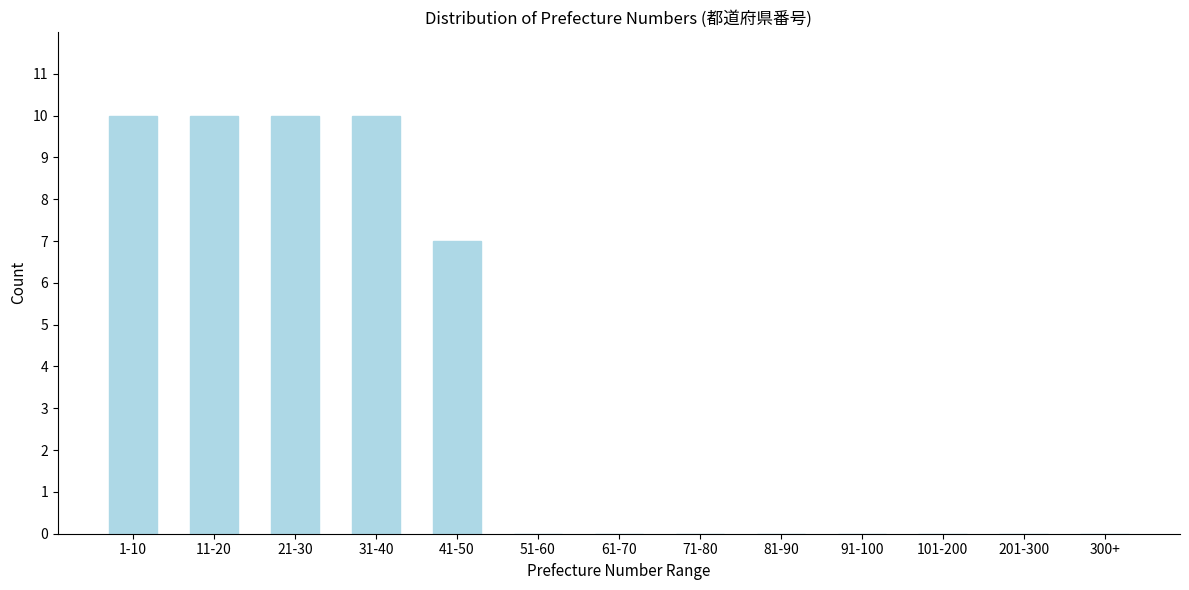

Reading right to left, what are all the values shown in this chart?

300+=0	201-300=0	101-200=0	91-100=0	81-90=0	71-80=0	61-70=0	51-60=0	41-50=7	31-40=10	21-30=10	11-20=10	1-10=10